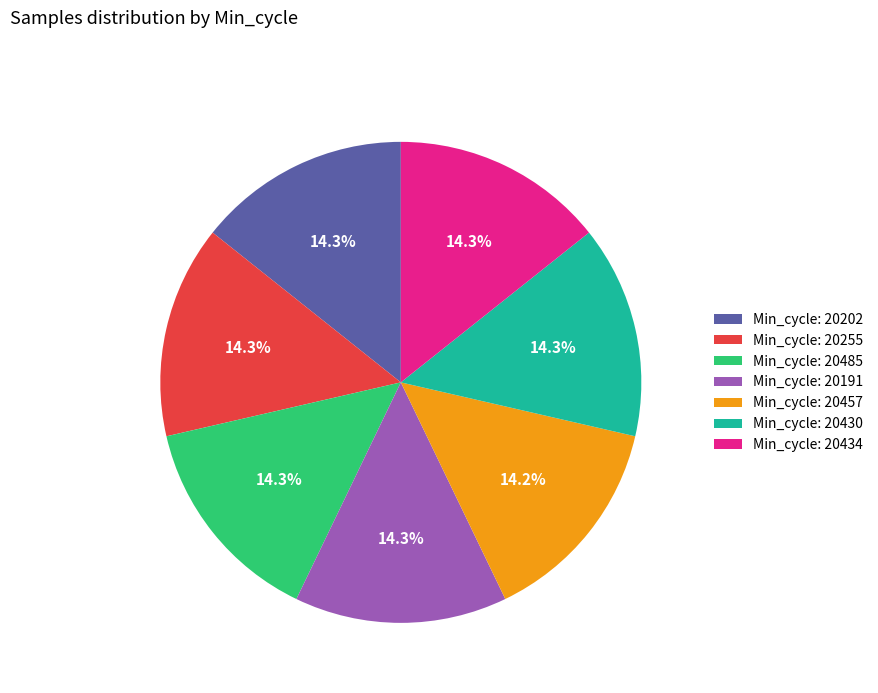

How many segments does this pie chart have?

7